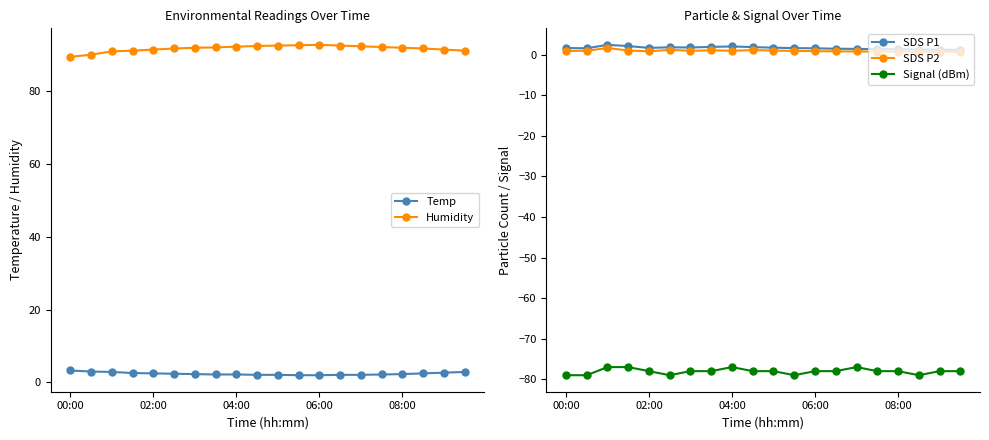

Does the chart have visible grid lines?

No